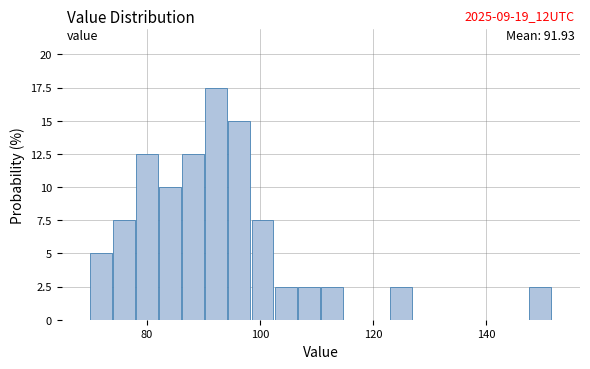

Read against the x-axis, roughly where is the centre of the tallest bar?

92